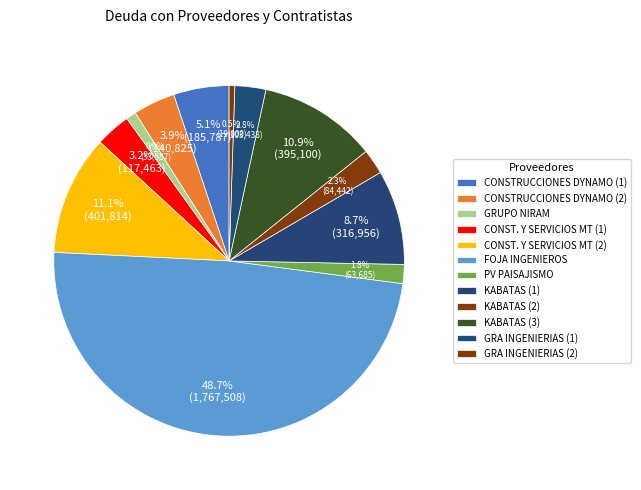

What is the change in value from CONST. Y SERVICIOS MT (1) to KABATAS (1)?

+199492.9